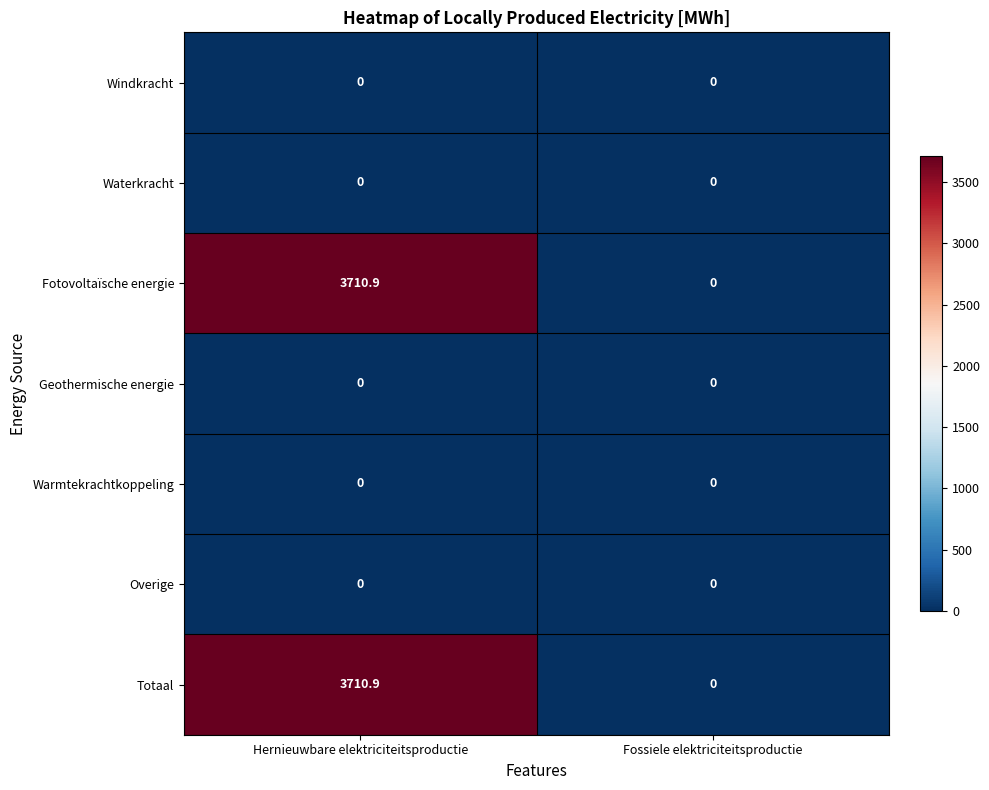

At how many categories does at least one series exceed 1185?

1